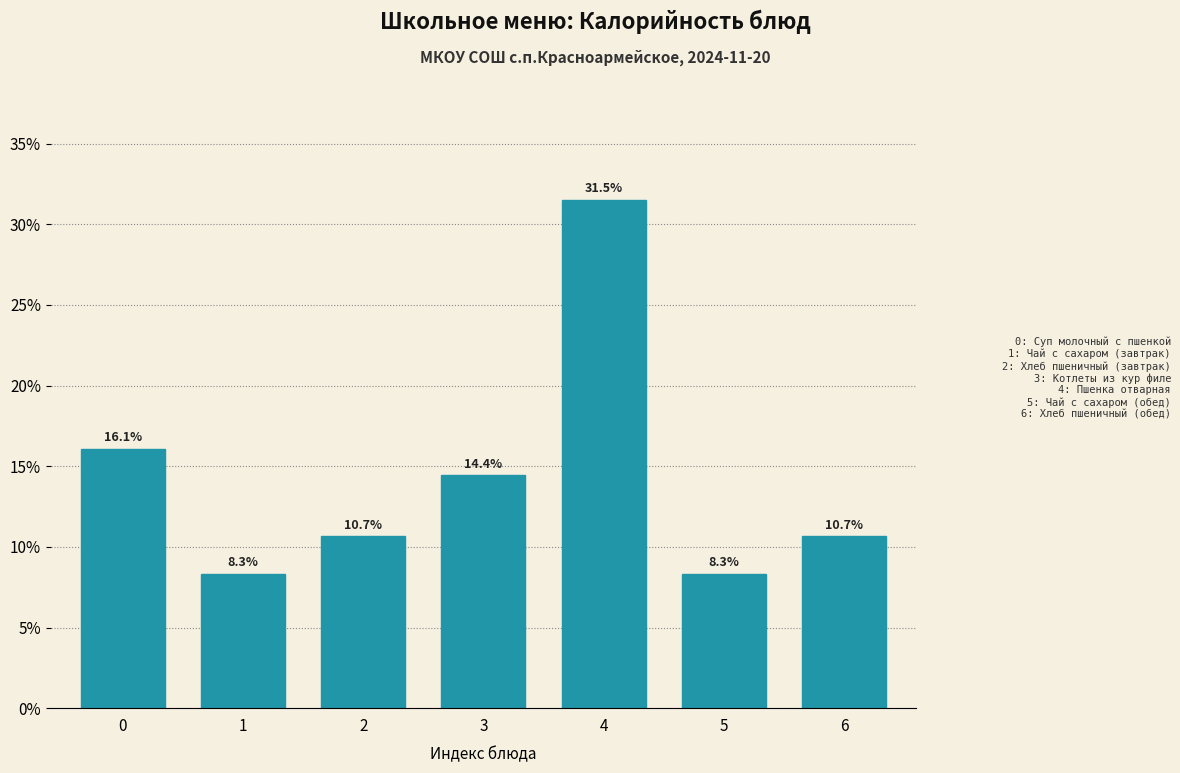

Reading right to left, extract all data points from this chart.

6=10.7	5=8.3	4=31.5	3=14.4	2=10.7	1=8.3	0=16.1